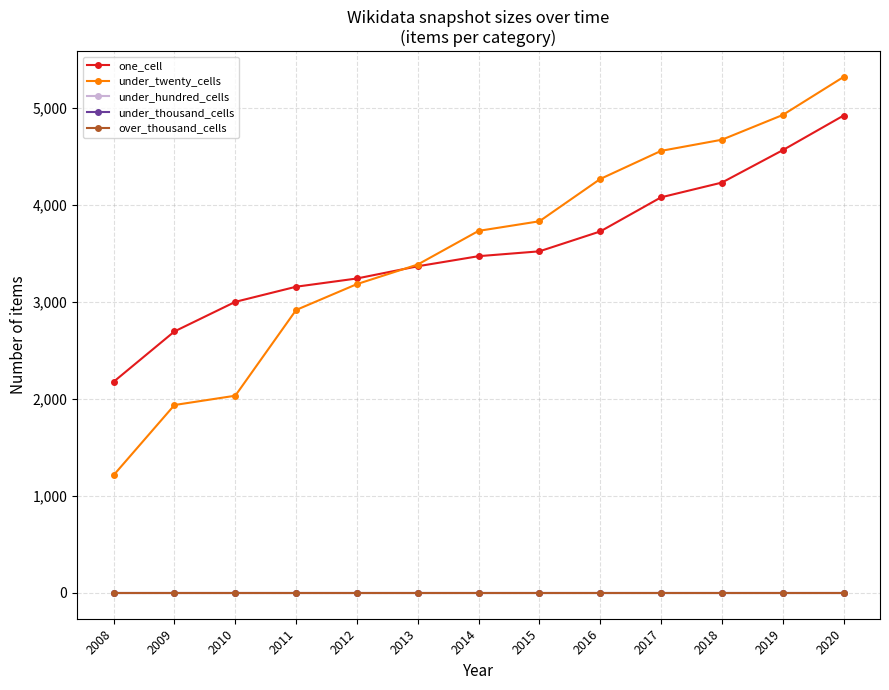

Is this an area chart (filled region under the line)?

No